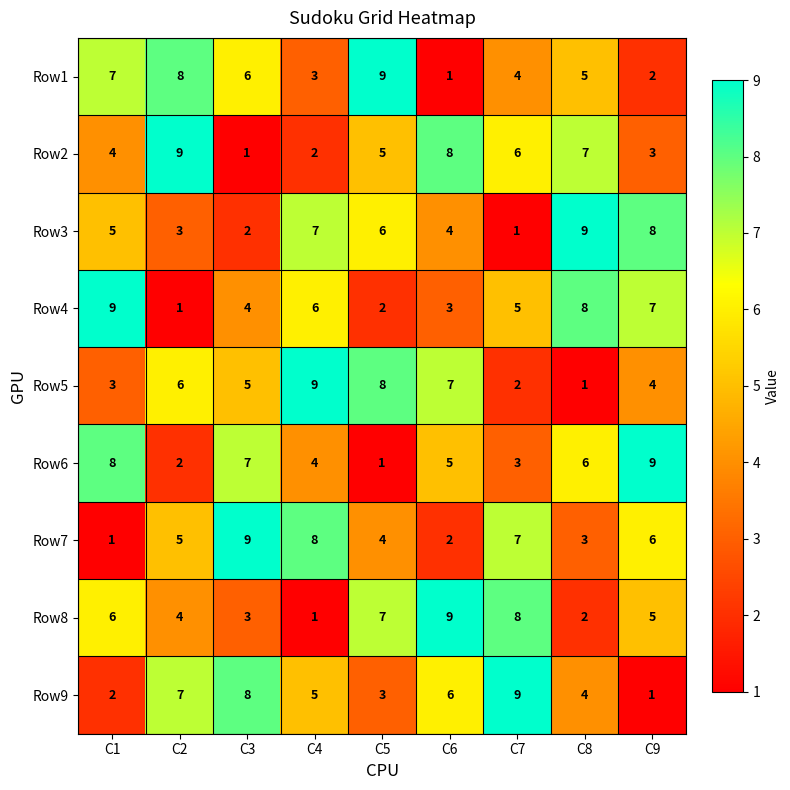

What is the approximate value of Row2 at C5?

5